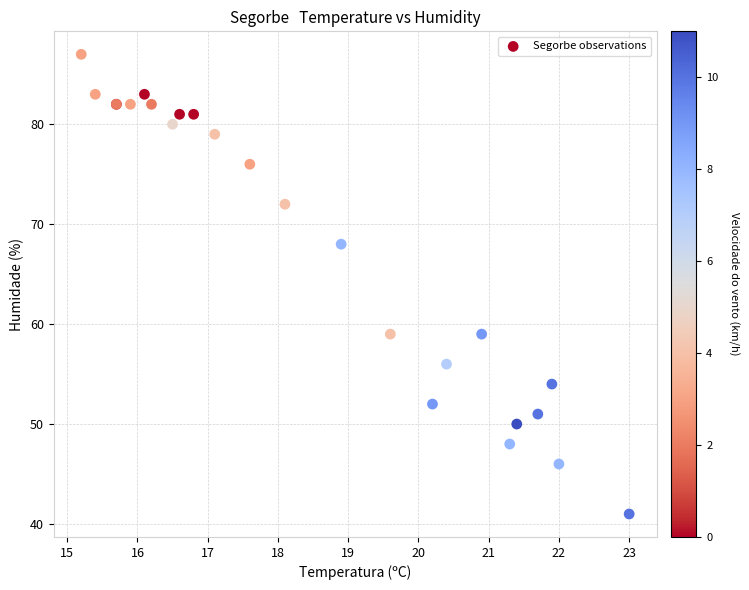

What Y value in the scatter plot is closest to 64?

68